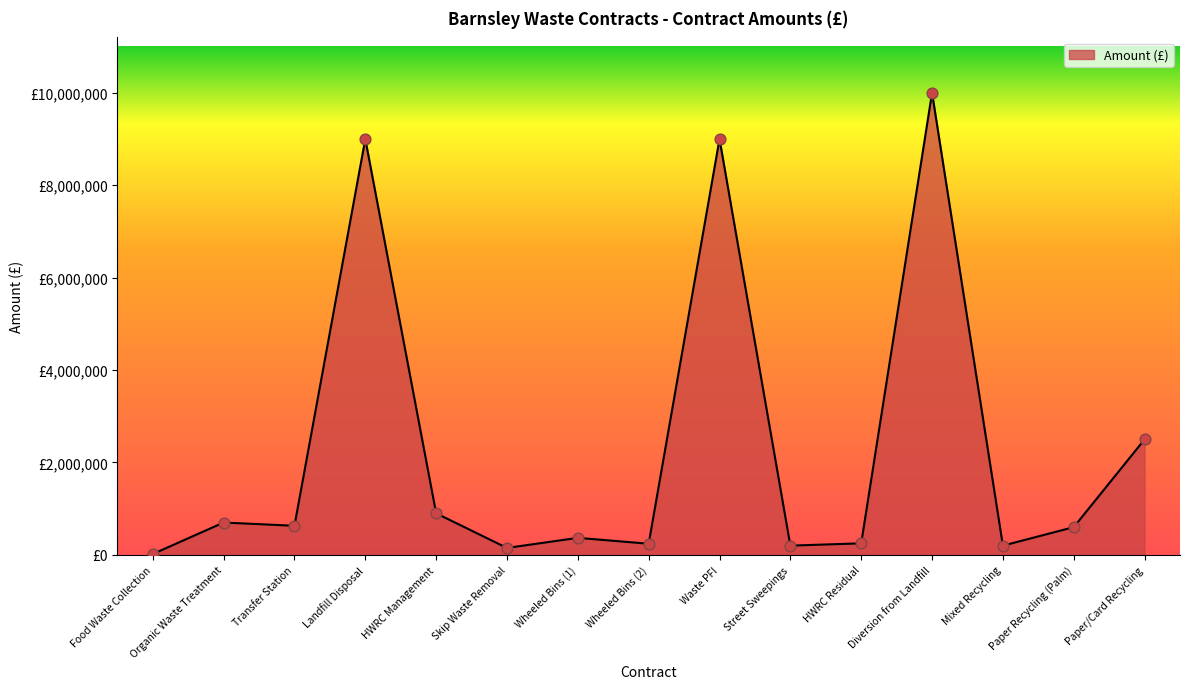

Which has a higher value, Food Waste Collection or Wheeled Bins (1)?

Wheeled Bins (1)